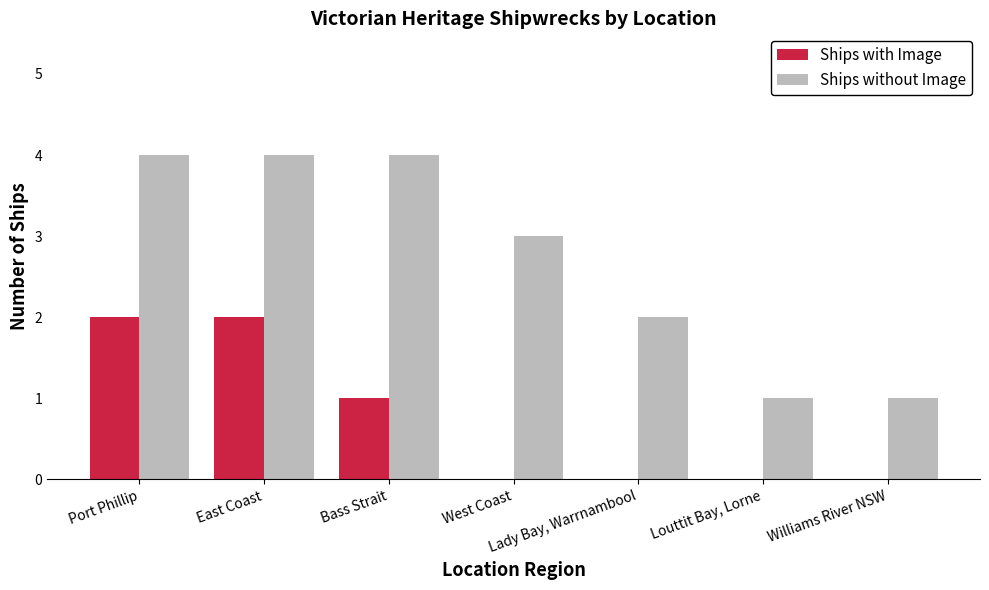

Read the Ships without Image value at West Coast.

3